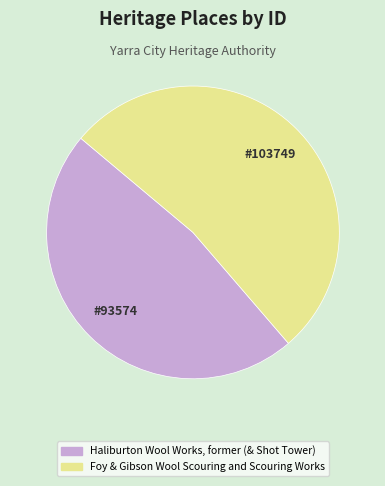

Between Foy & Gibson Wool Scouring and Scouring Works and Haliburton Wool Works, former (& Shot Tower), which is larger?

Foy & Gibson Wool Scouring and Scouring Works